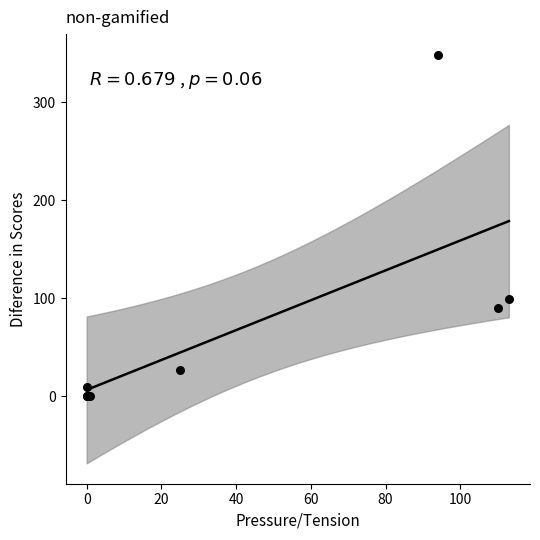

What Y value in the scatter plot is closest to 174?

99